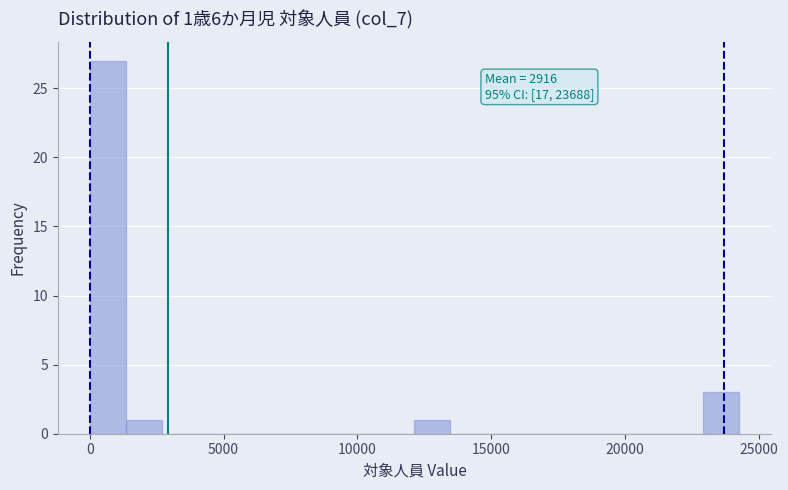

Read against the x-axis, roughly where is the centre of the tallest bar?

500